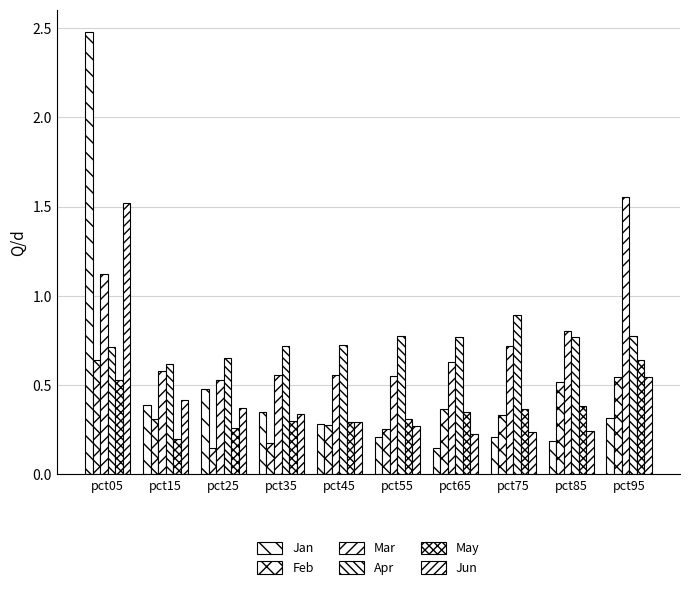

How many bars are there in total?

60